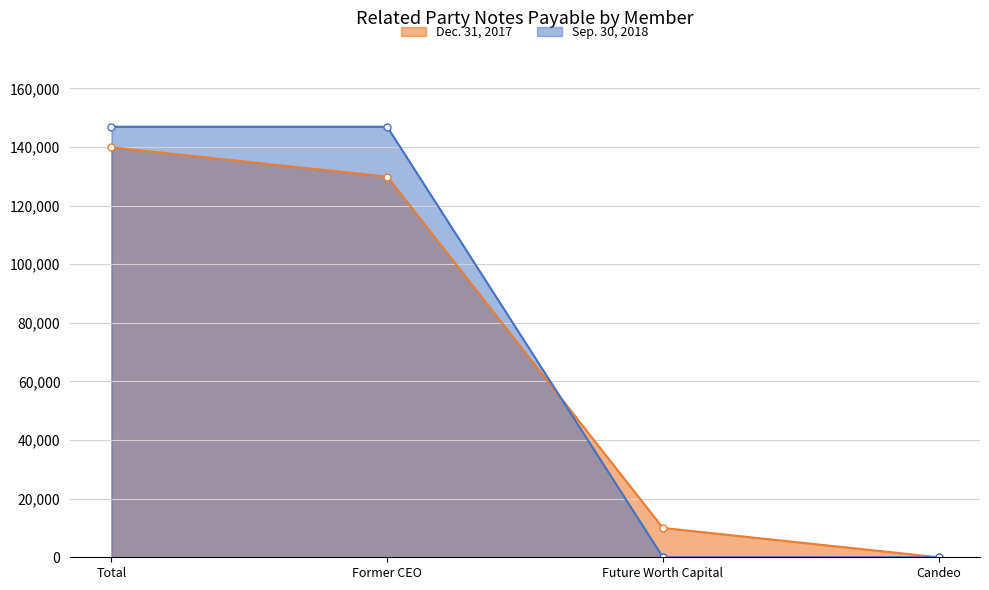

What is the total value across all series at Former CEO?

276756